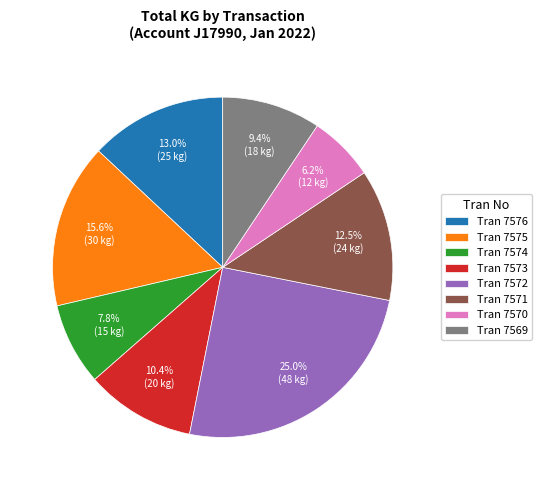

Rank the categories by value from highest to lowest.

Tran 7572, Tran 7575, Tran 7576, Tran 7571, Tran 7573, Tran 7569, Tran 7574, Tran 7570